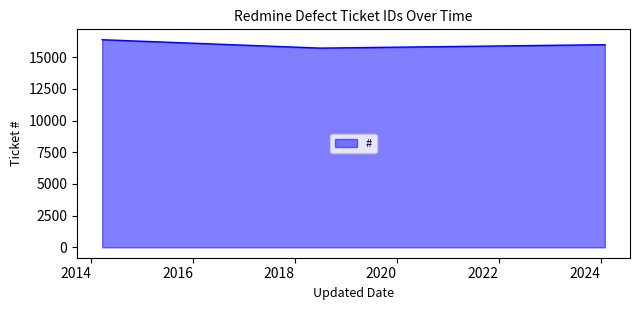

What is the average value?

16025